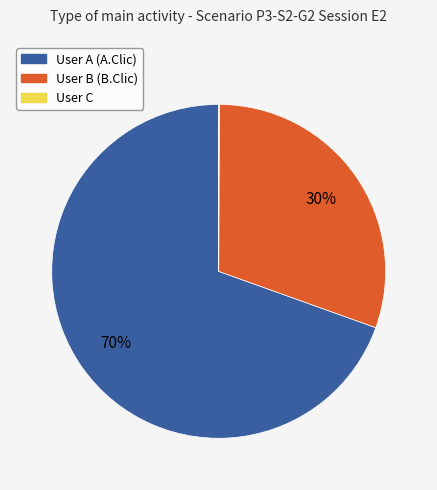

Which category has the biggest portion of the pie?

User A (A.Clic)